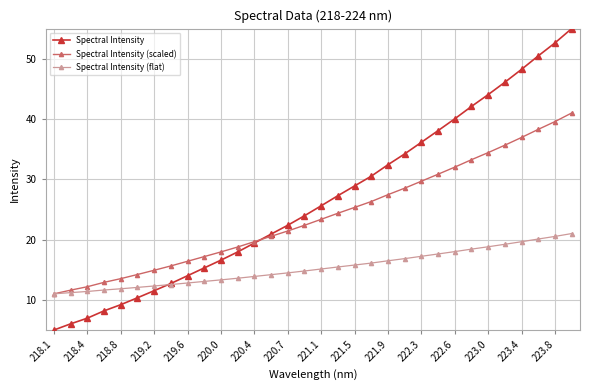

What is the value of the Spectral Intensity (scaled) point at the 18th from the left?

24.4